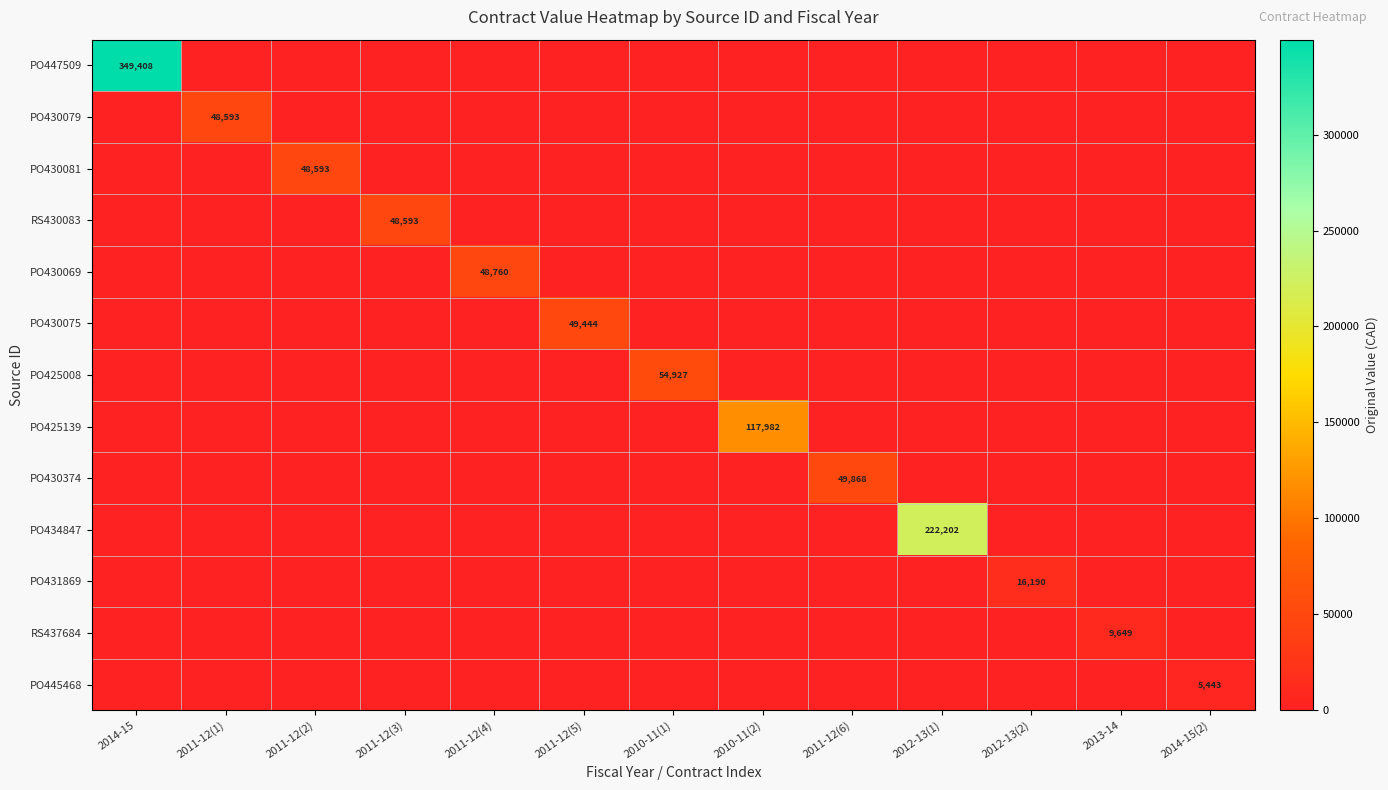

What is the greatest value displayed?

349407.9